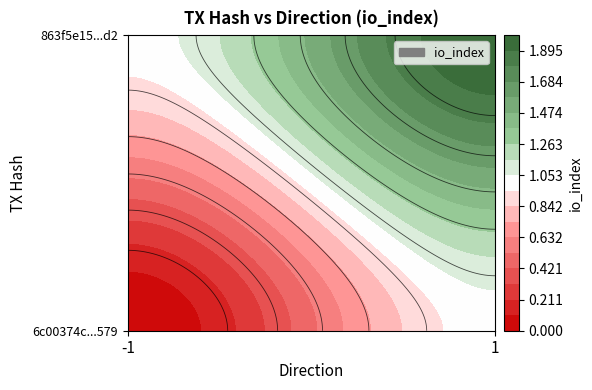

Rank the series by their average value, from lowest to highest.

6c00374c8025321507ed4cfc72656ff6e44e579, 863f5e1505d61f8234f6e614ec1b3c5484a43d2